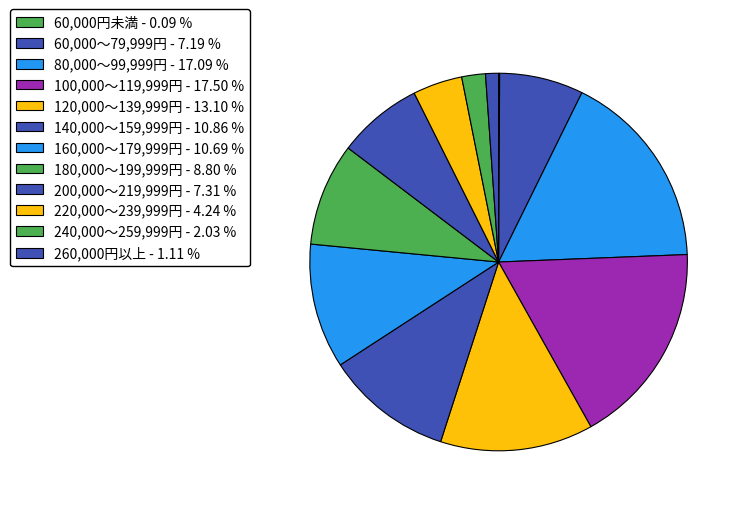

Is there a majority slice in this chart?

No